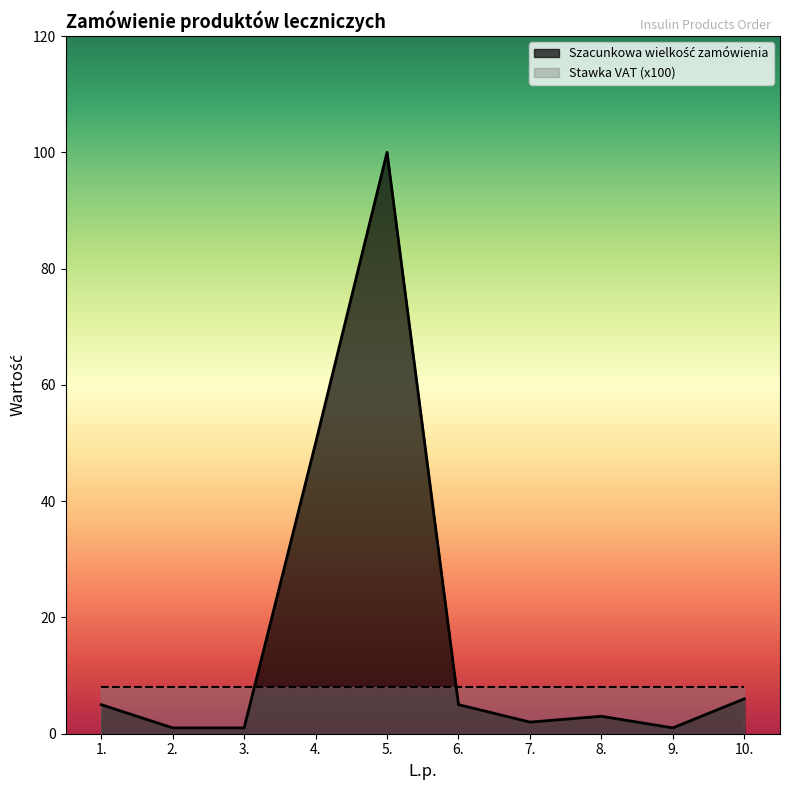

What is the change in value from 3. to 6.?

+4